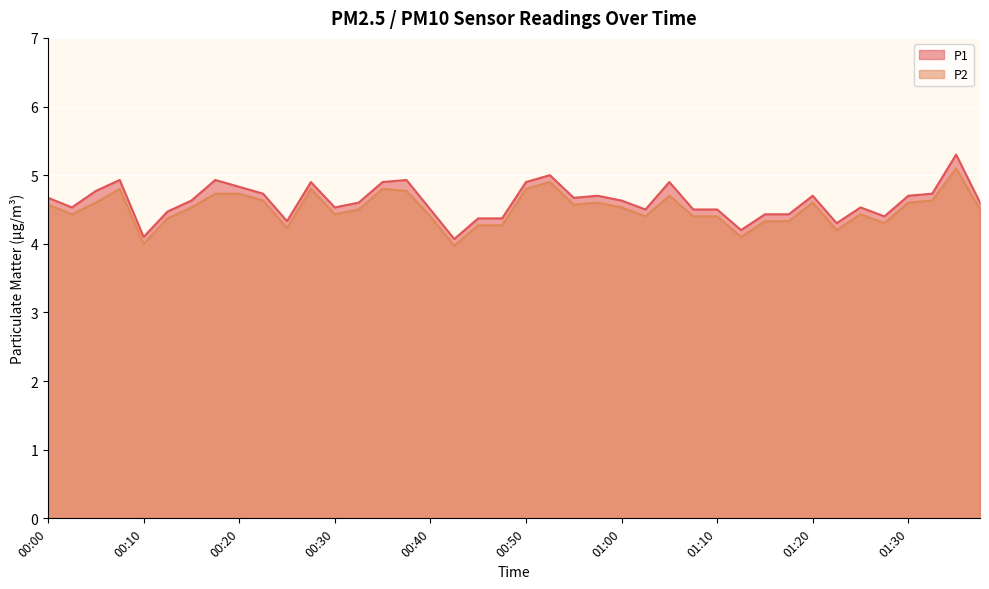

True or false: P2 and P1 intersect in this chart.

False